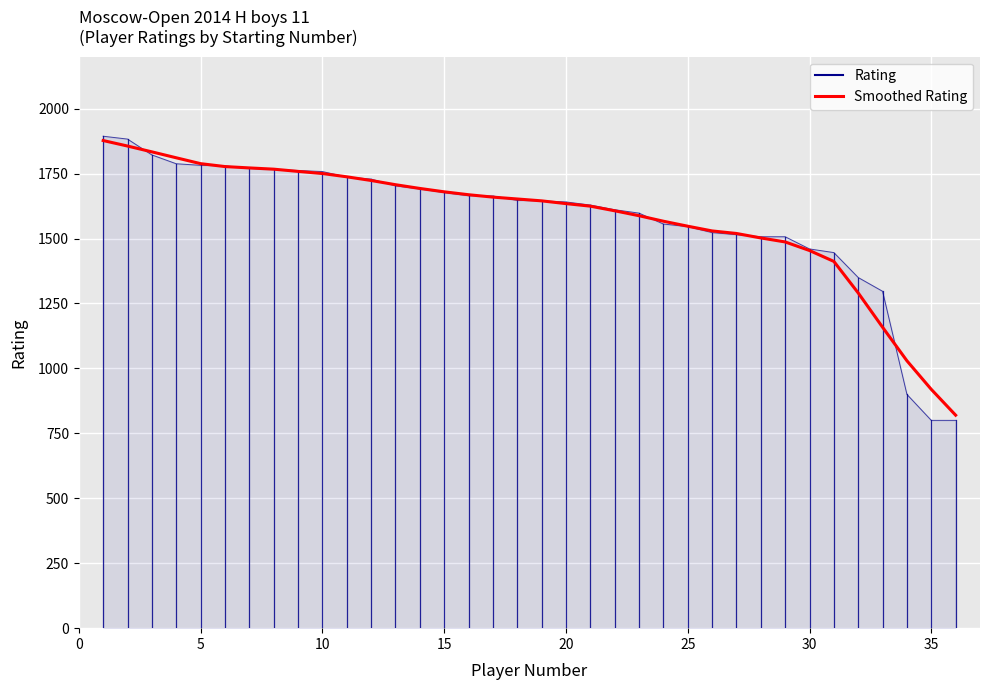

Which series has the largest range (max minus min)?

Rating